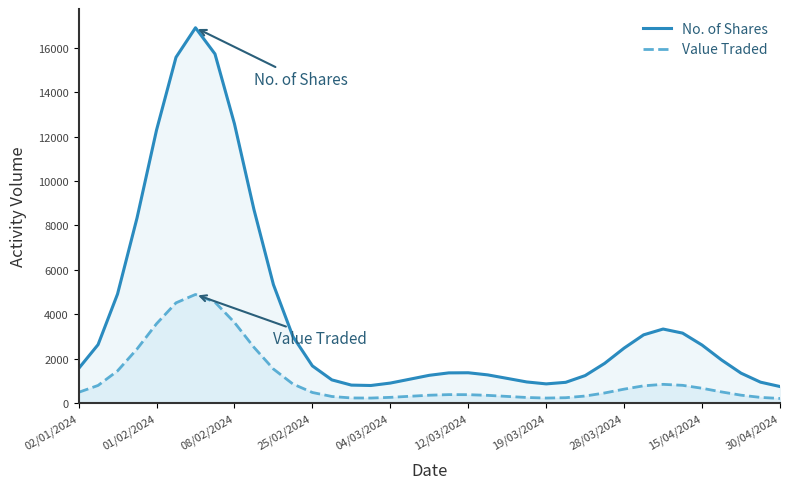

What are all the series names shown in the legend?

No. of Shares, Value Traded